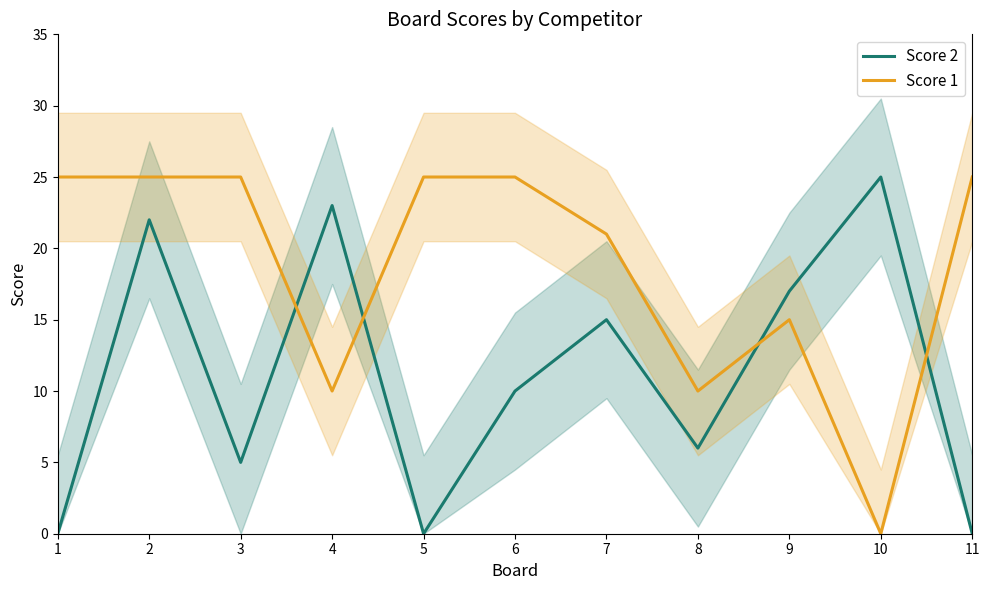

What is the average value of the Score 1 series?

19